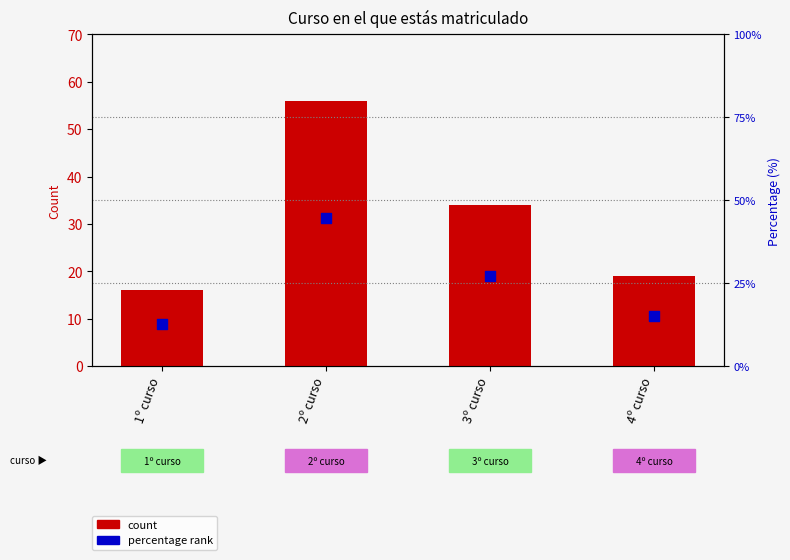

Which series has the largest Y range (max minus min)?

count